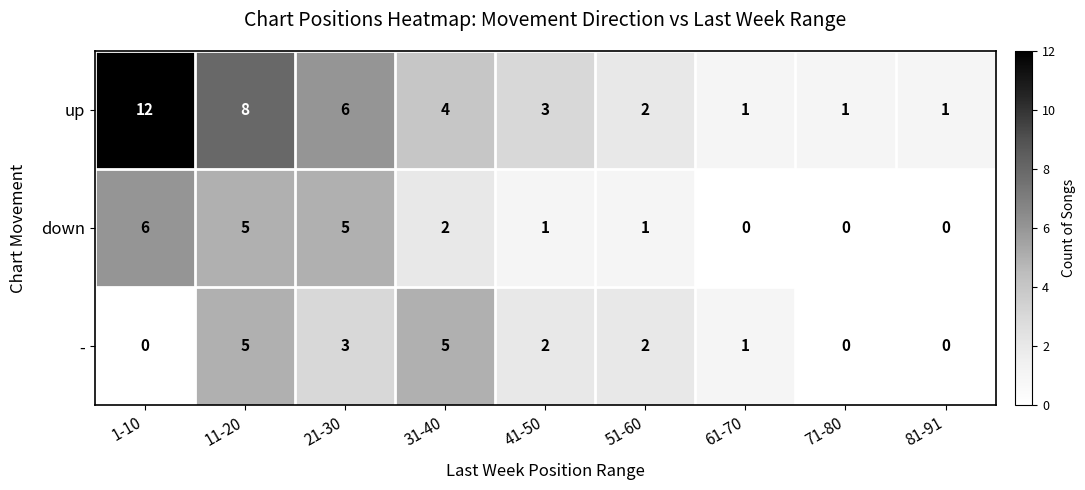

Is the value of up at 61-70 greater than the value of - at 21-30?

No